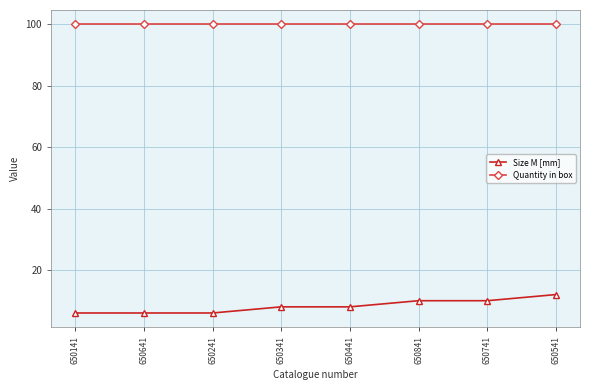

True or false: Quantity in box has a value of 34 at 650341.

False